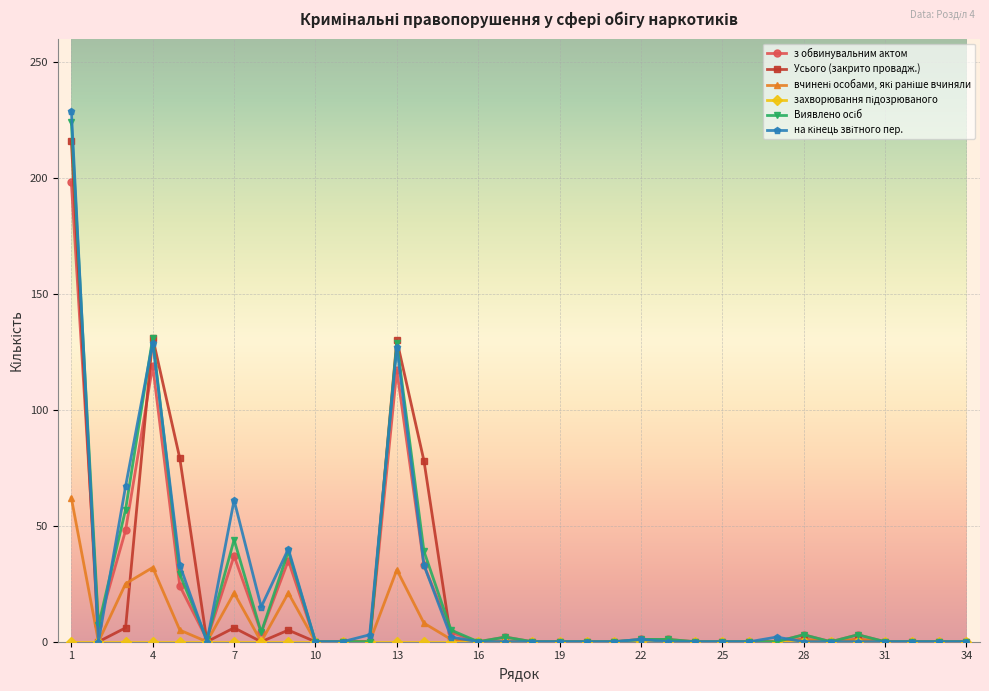

What is the highest value of the Усього (закрито провадж.) series?

216